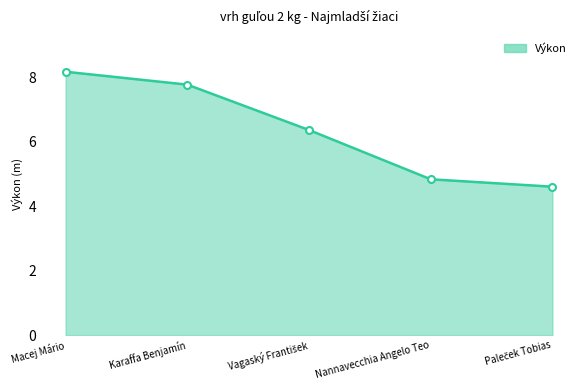

True or false: the data shows 2.7 at Nannavecchia Angelo Teo.

False